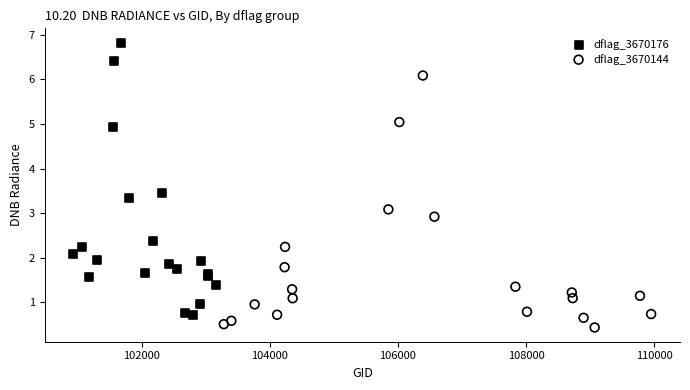

Which series reaches the maximum Y coordinate?

dflag_3670176